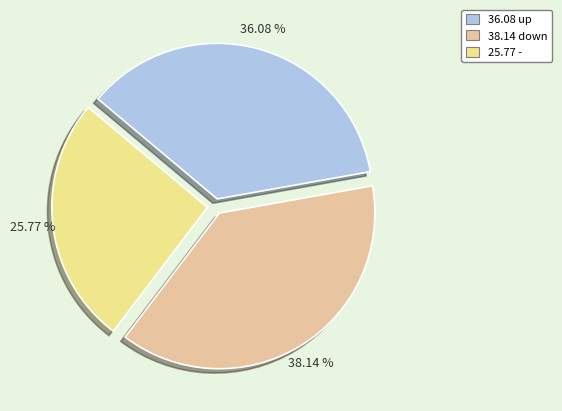

To the nearest percent, what is the average slice percentage?

33%